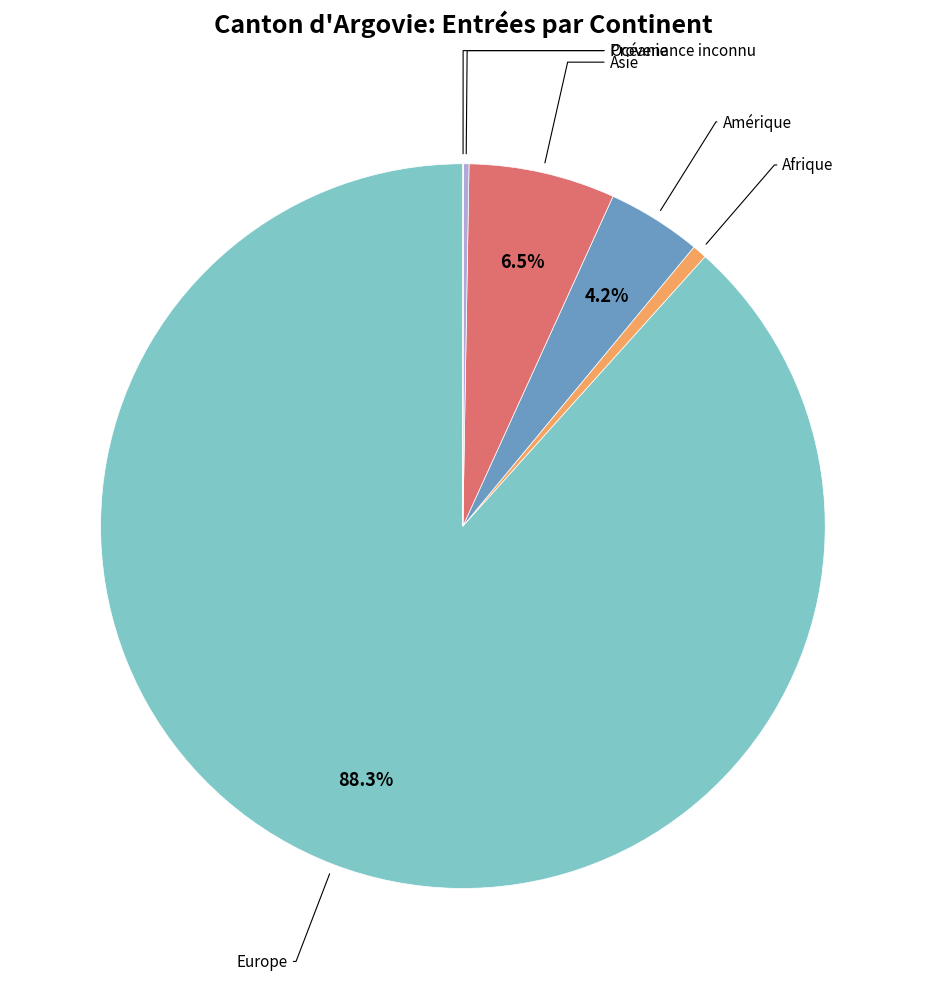

How many segments does this pie chart have?

6